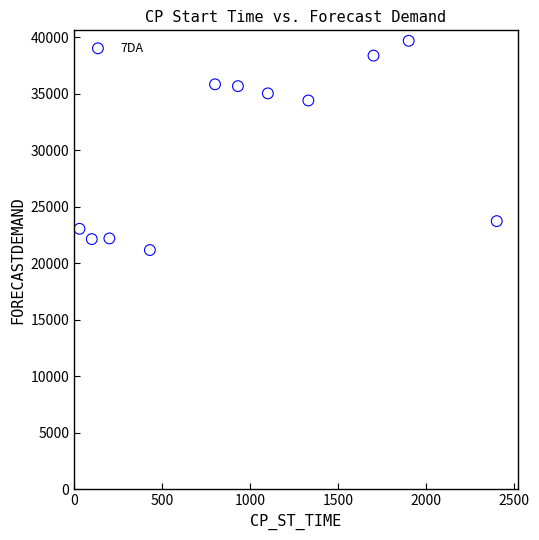

What Y value in the scatter plot is closest to 30425?

34400